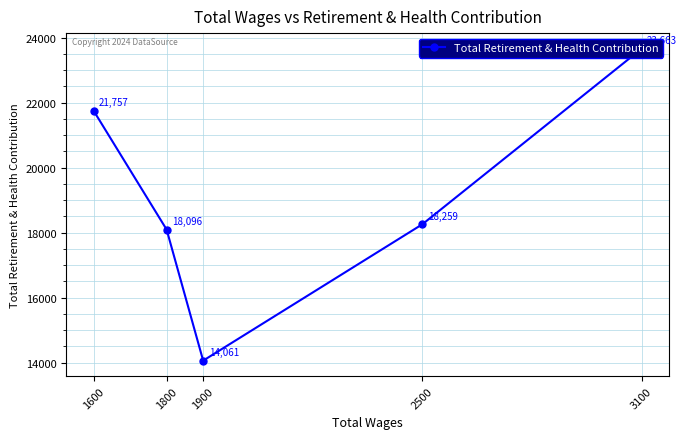

Read the value at 1600, to the nearest 100.

21800